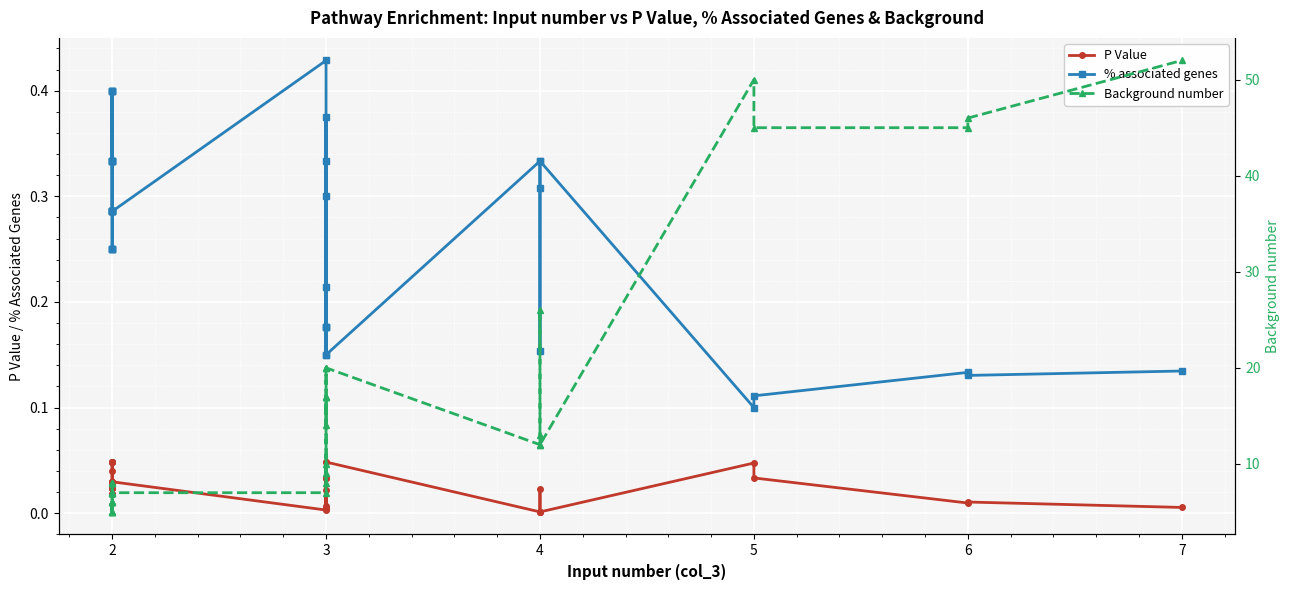

Where is the first local minimum for P Value?

2